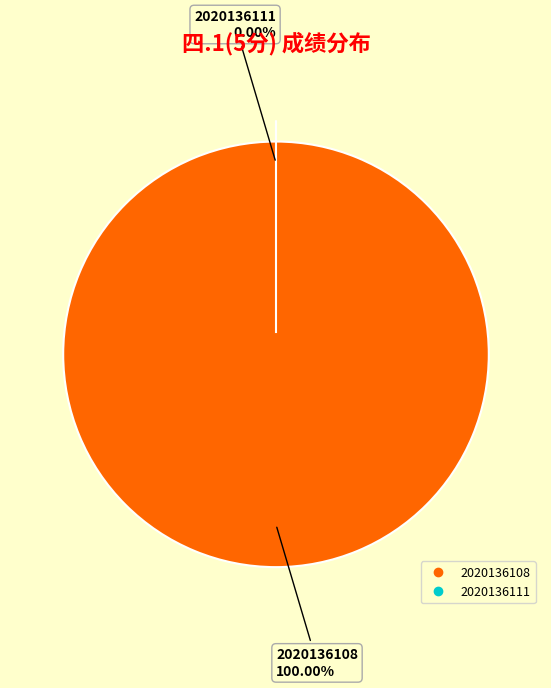

What is the total percentage of 2020136108 and 2020136111?

100.0%